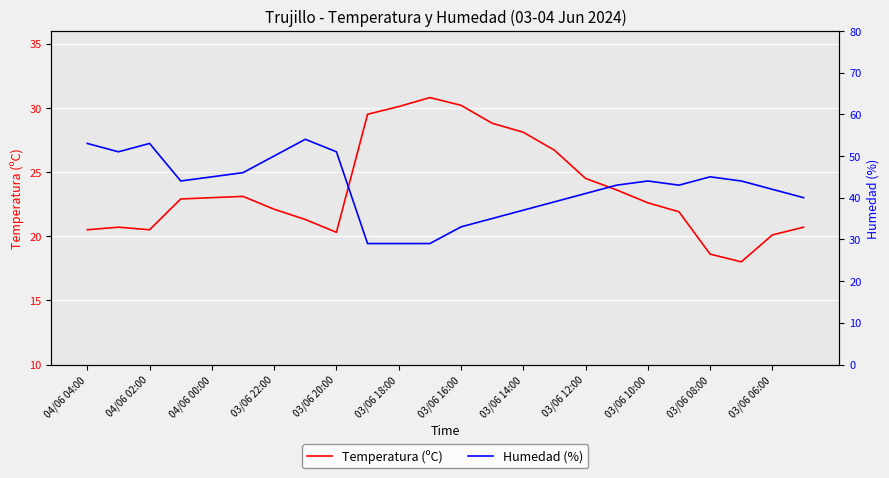

True or false: Humedad (%) and Temperatura (ºC) intersect in this chart.

True